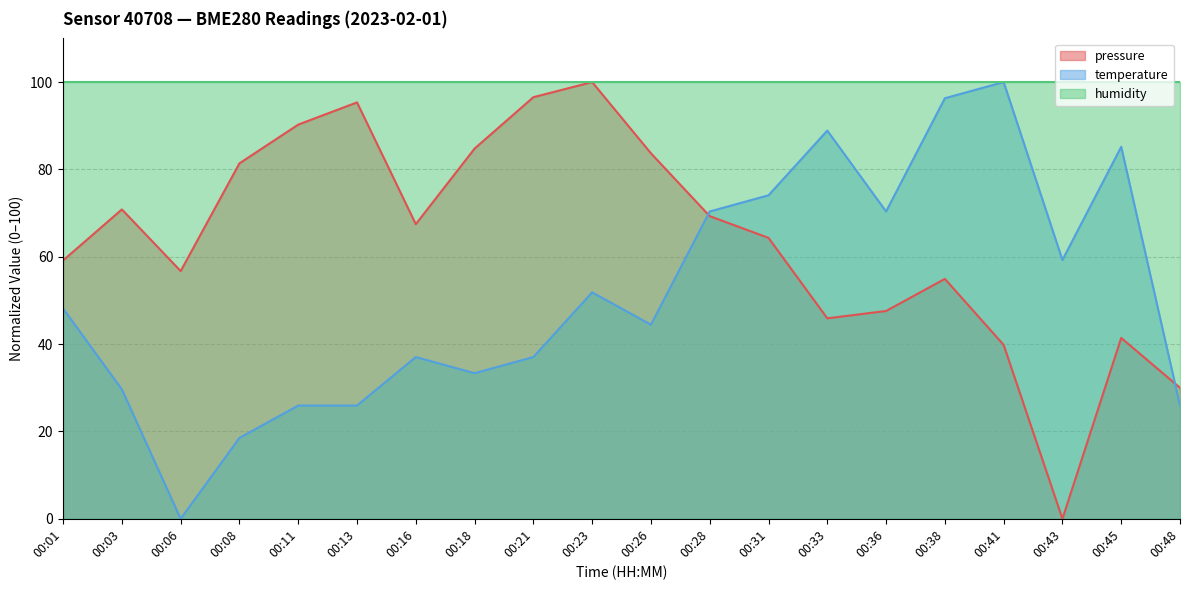

At which category does temperature reach its first local valley?

00:06